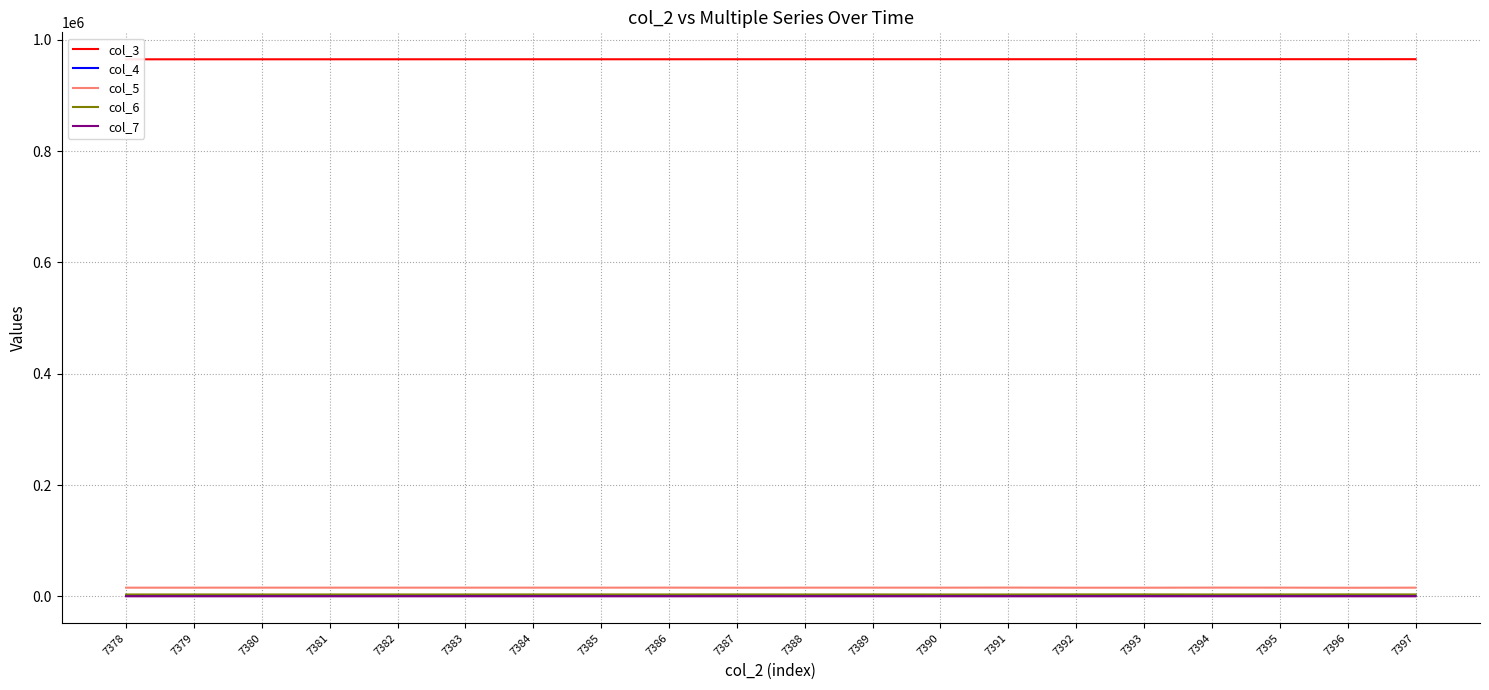

What is the approximate value of col_3 at 7395, to the nearest 5?

965110